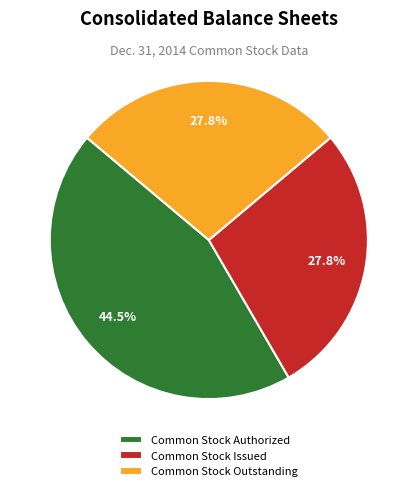

Does Common Stock Outstanding account for over 50% of the chart?

No